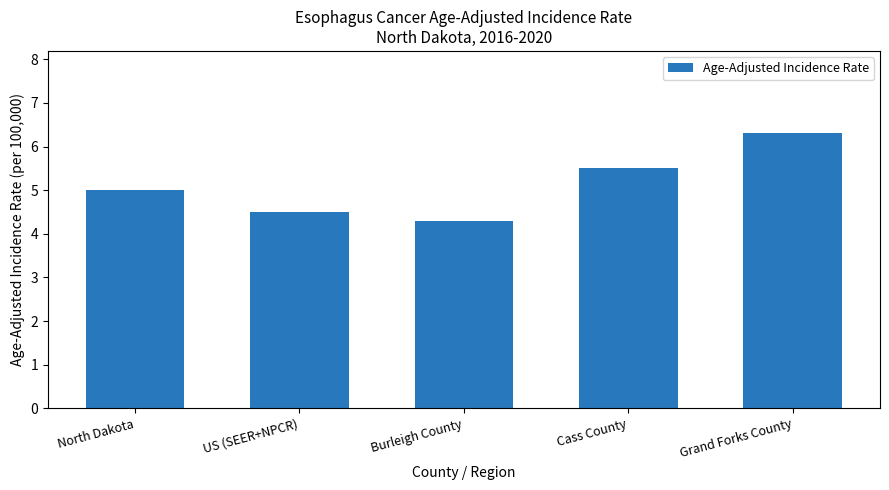

How many data points does each series have?

5